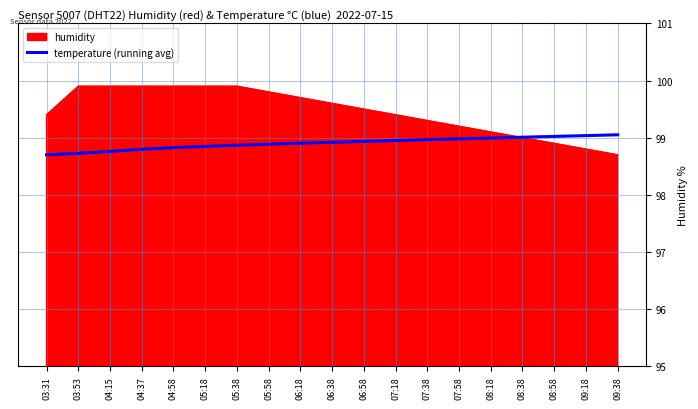

Which series has the widest spread of values?

humidity